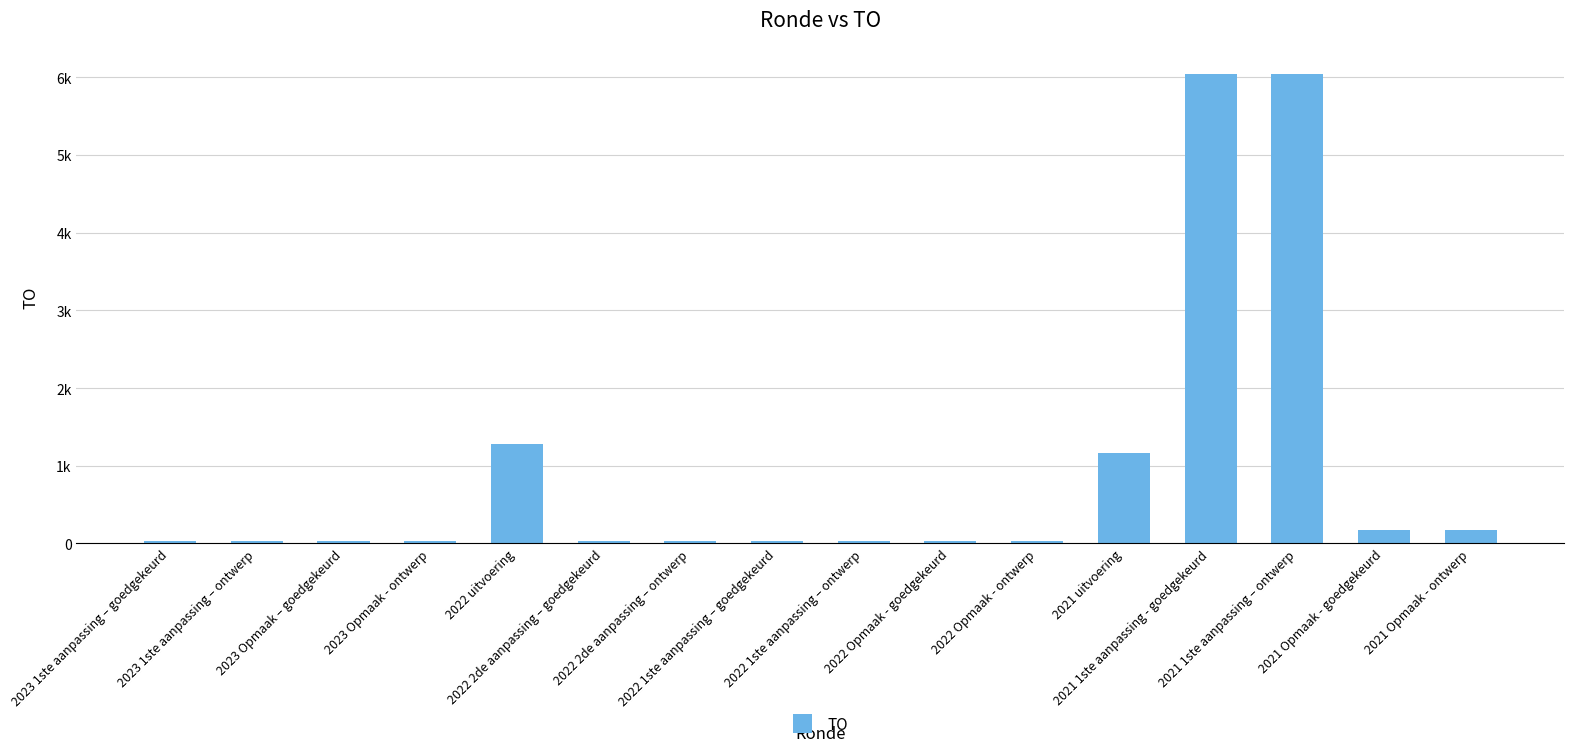

The value at 2021 Opmaak - ontwerp is 176. True or false?

True